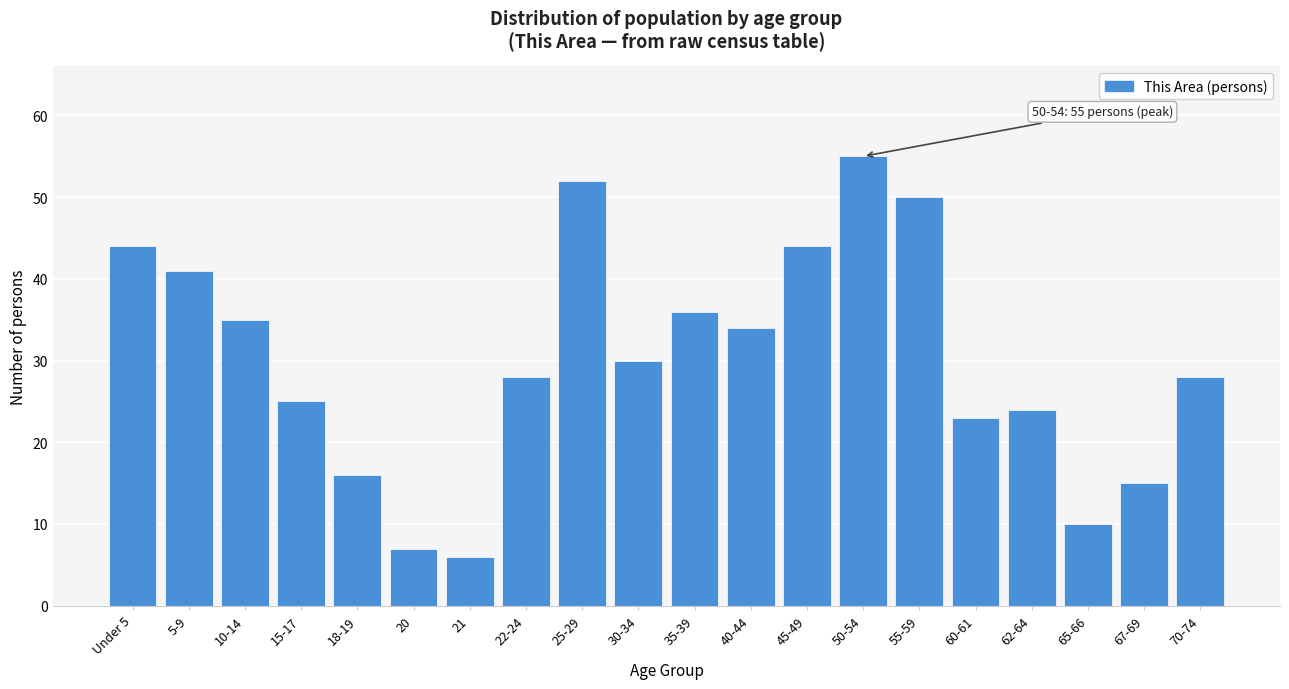

Reading left to right, what are all the values shown in this chart?

Under 5=44	5-9=41	10-14=35	15-17=25	18-19=16	20=7	21=6	22-24=28	25-29=52	30-34=30	35-39=36	40-44=34	45-49=44	50-54=55	55-59=50	60-61=23	62-64=24	65-66=10	67-69=15	70-74=28